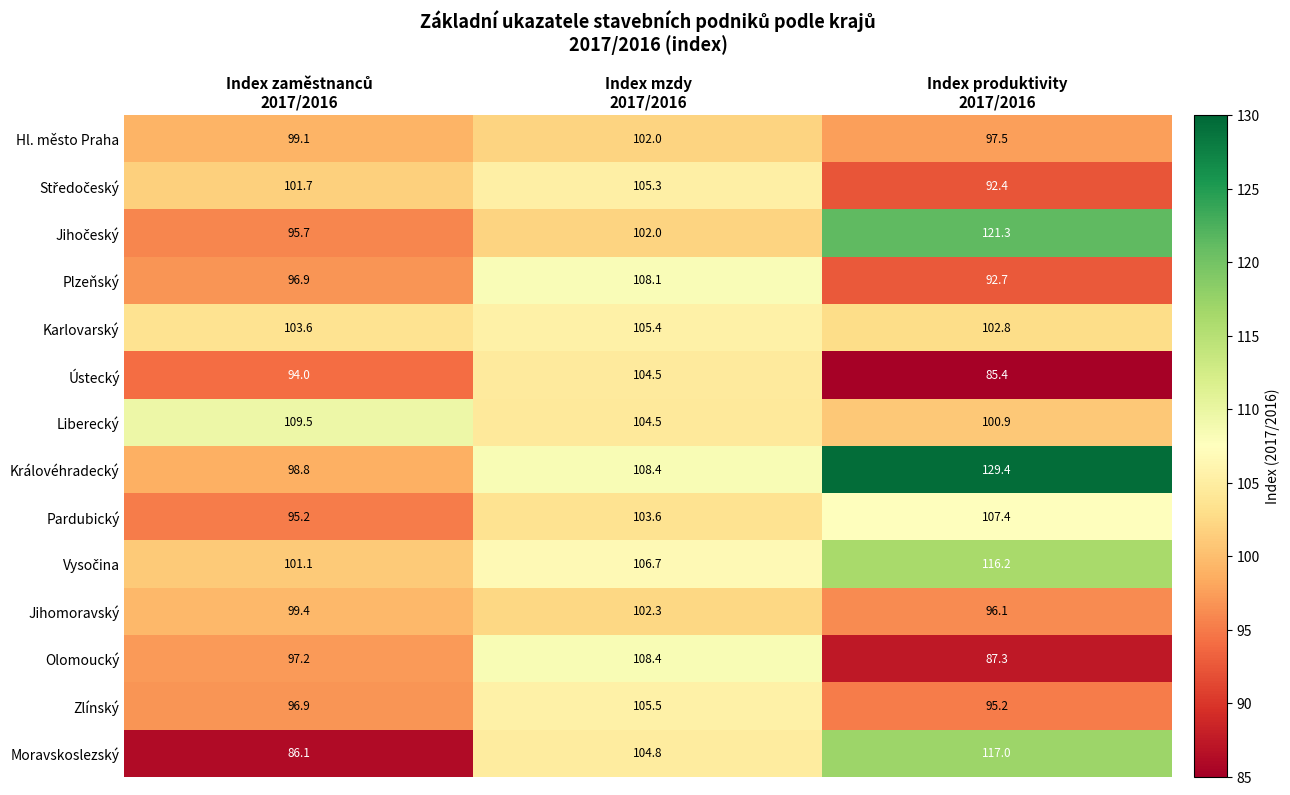

What is the difference between the maximum and minimum values in the Královéhradecký series?

30.6